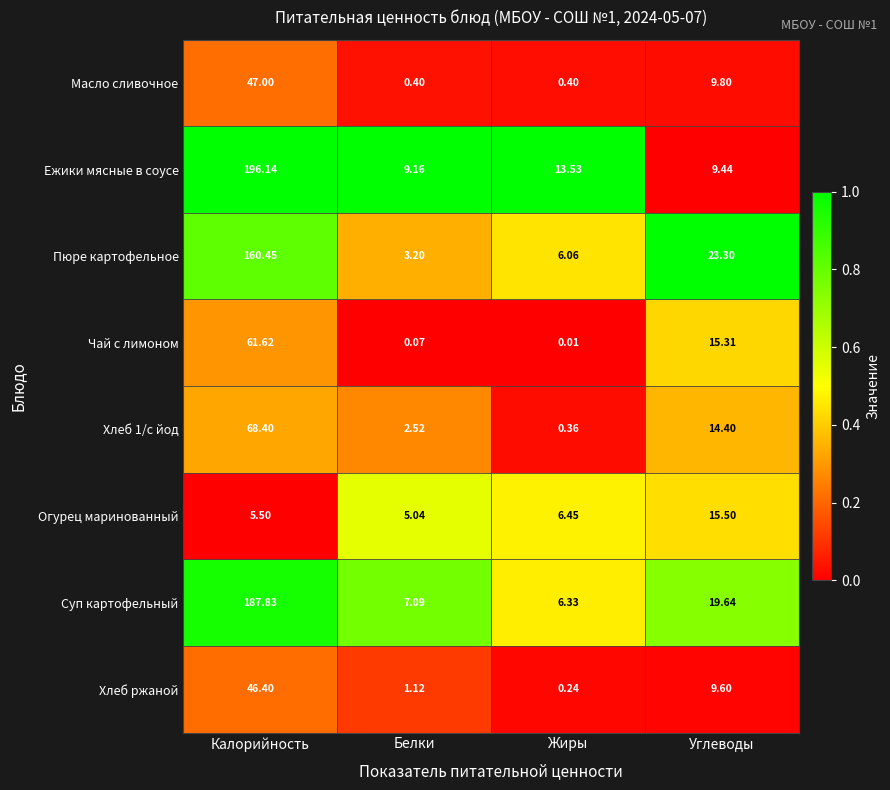

Which category has the lowest value across all series?

Жиры